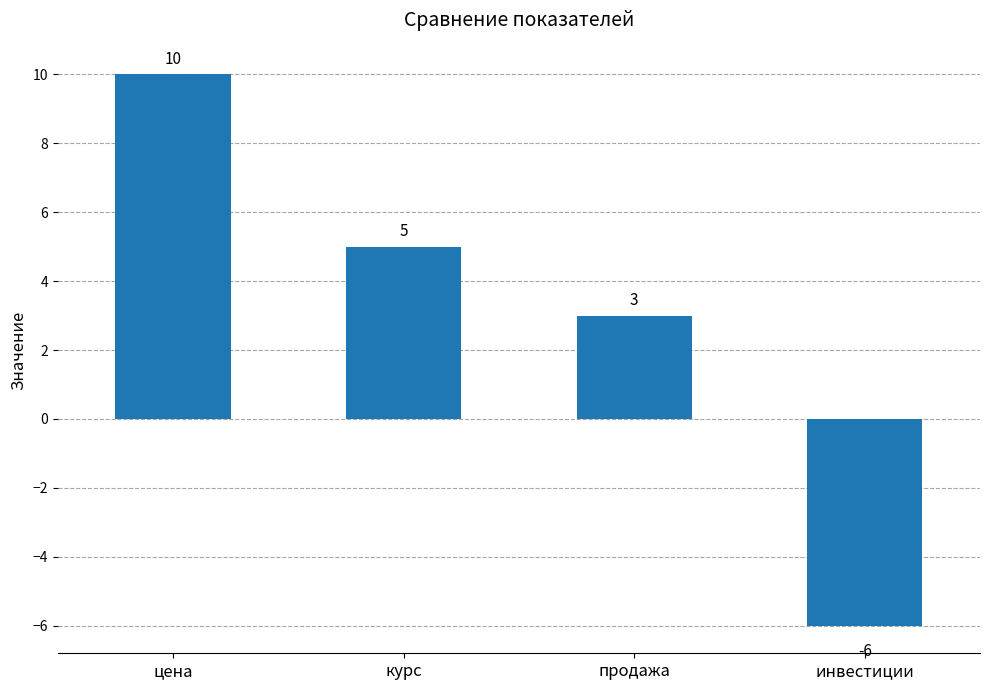

Is it true that the value at цена is 10?

True